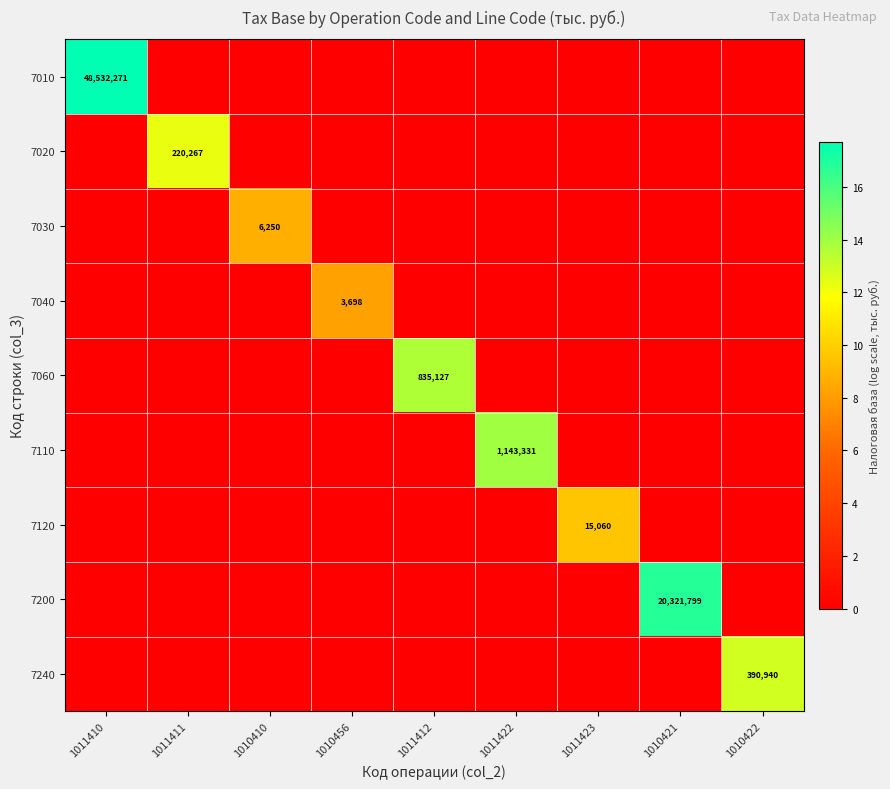

The value of 7240 at 1010422 is 390940. True or false?

True